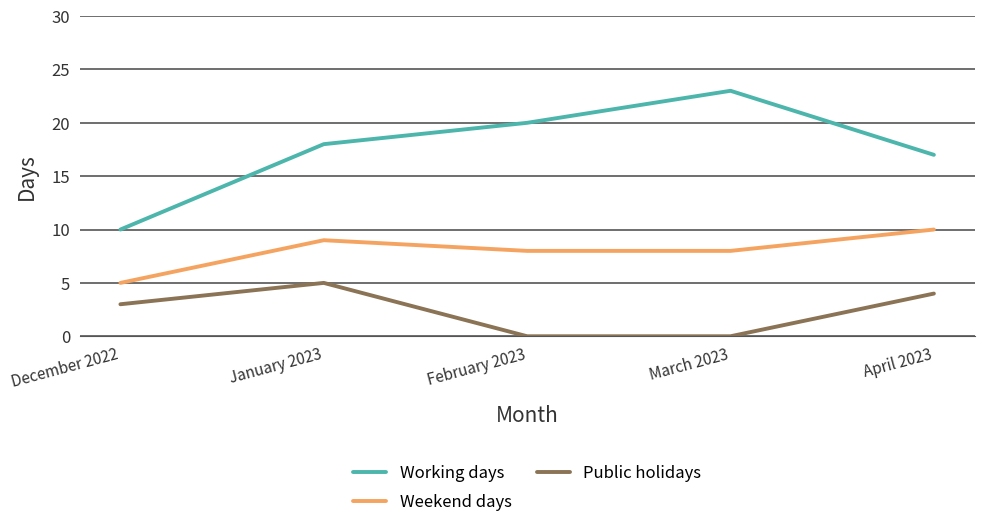

At which label is Public holidays closest to 2?

December 2022